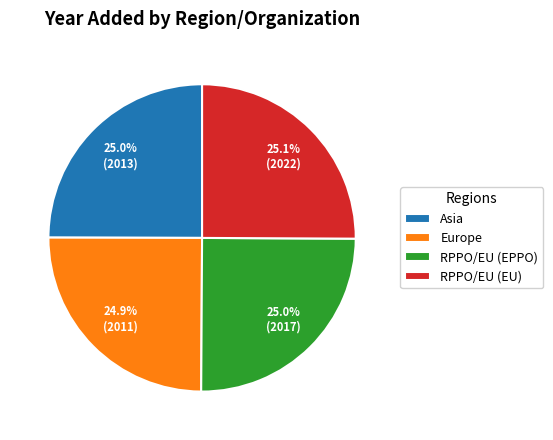

What is the ratio of the value at RPPO/EU (EU) to the value at Asia?

1.0